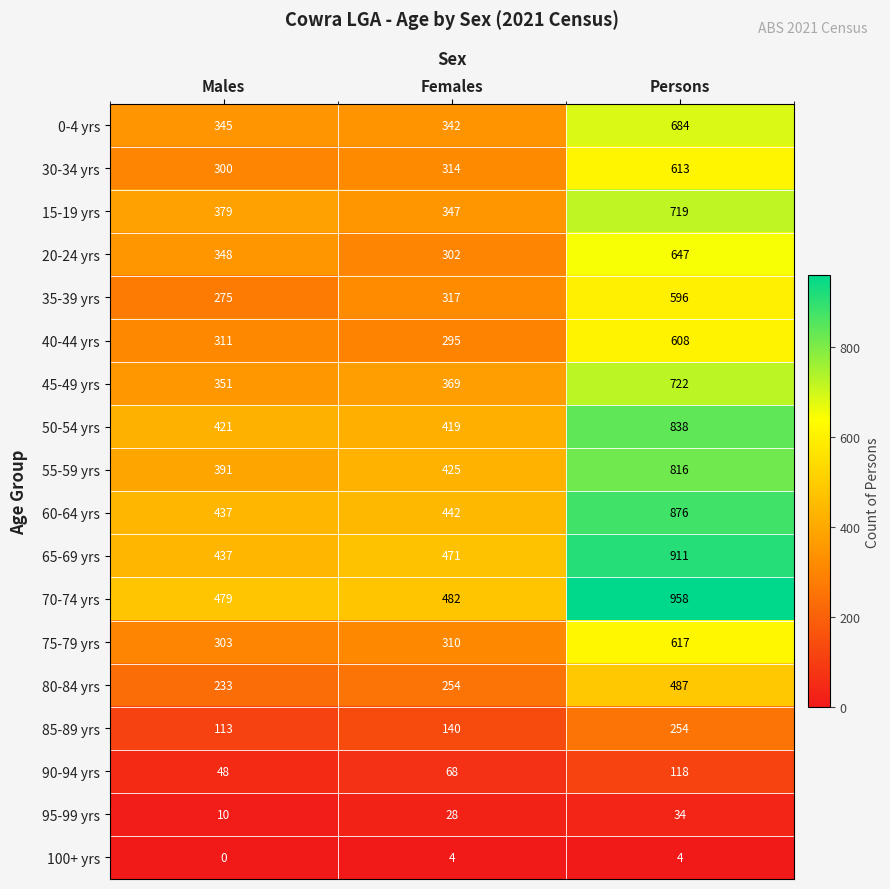

Which series has the widest spread of values?

70-74 yrs